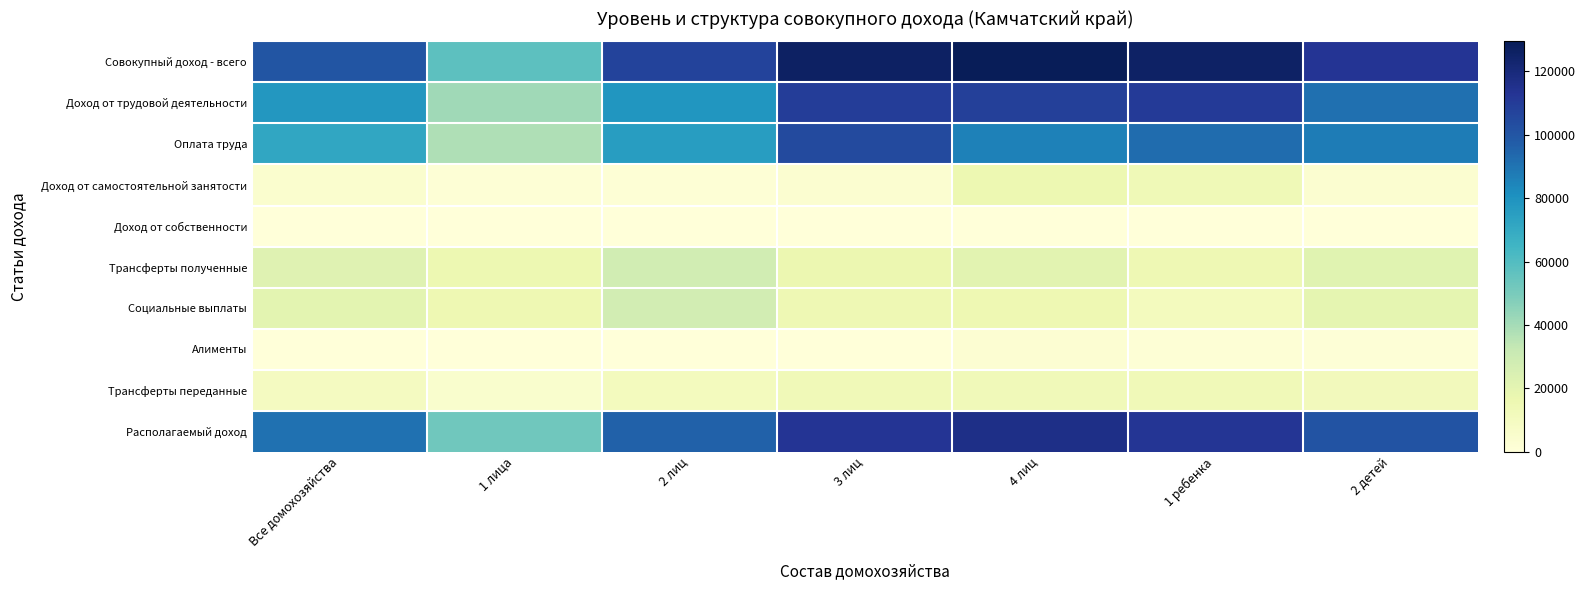

What is the difference between the highest and lowest values at 2 детей?

112568.6